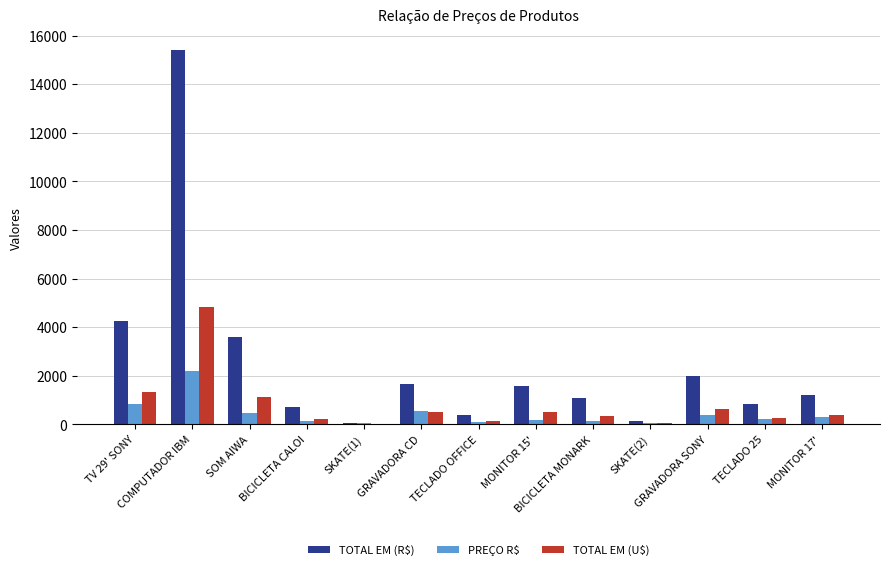

Which series has the largest total across all categories?

TOTAL EM (R$)